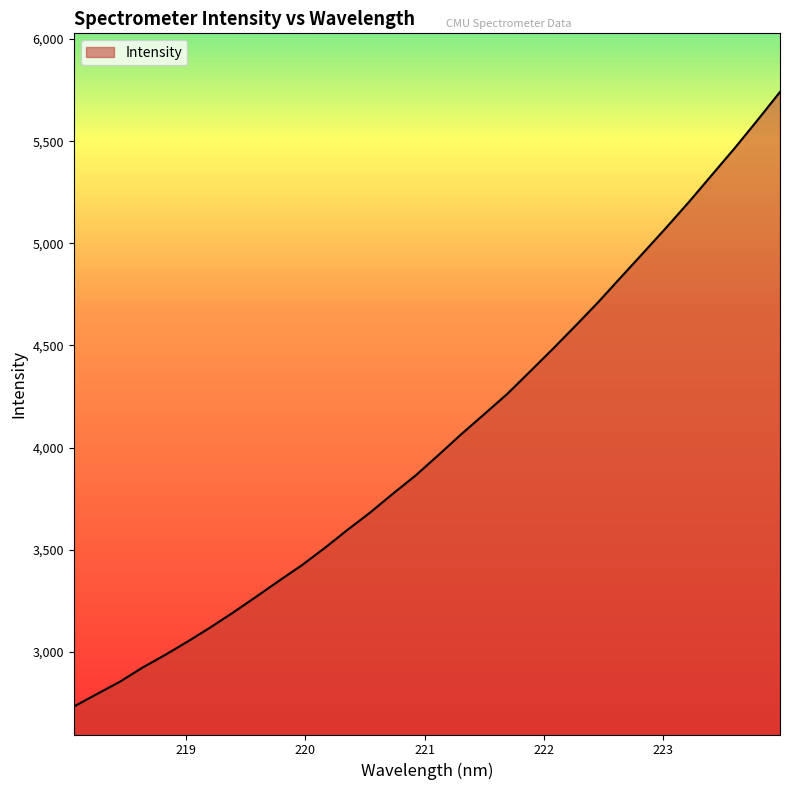

What is the minimum value shown in the chart?

2732.4